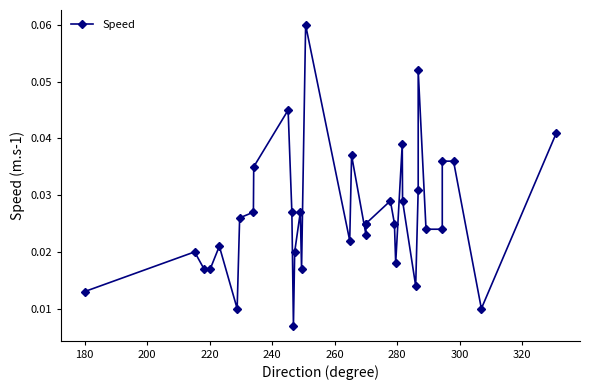

Reading left to right, what are all the values shown in this chart?

0.0	0.0	0.0	0.0	0.0	0.0	0.0	0.0	0.0	0.0	0.0	0.0	0.0	0.0	0.0	0.1	0.0	0.0	0.0	0.0	0.0	0.0	0.0	0.0	0.0	0.0	0.0	0.0	0.1	0.0	0.0	0.0	0.0	0.0	0.0